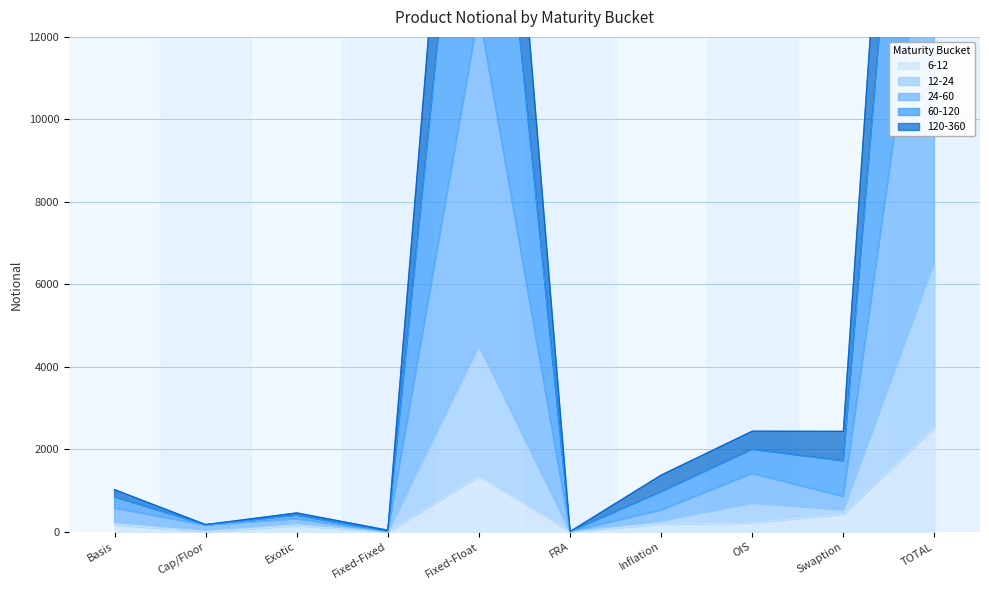

What is the value of the 60-120 point at the 10th from the left?

34859